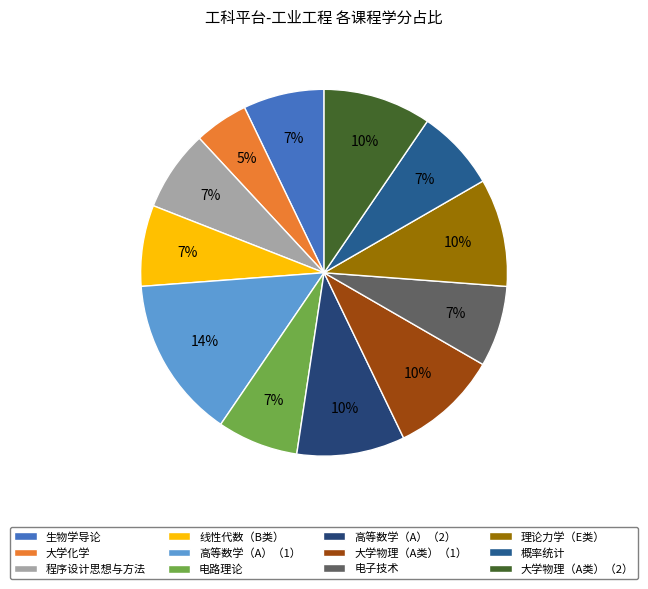

Is 高等数学（A）（1） the majority of the pie?

No